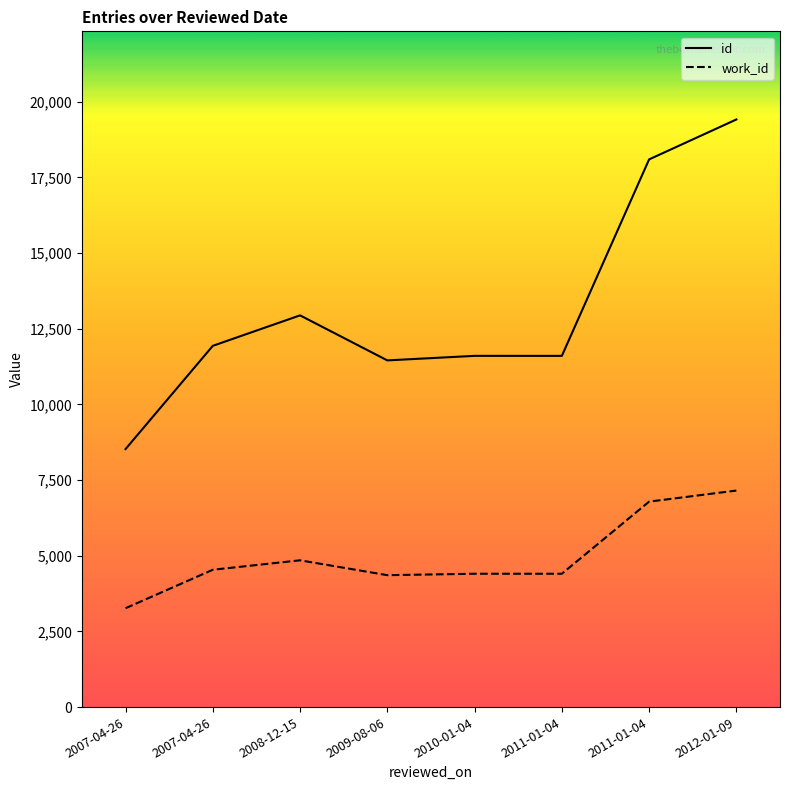

Between 2011-01-04 and 2009-08-06, which is larger?

2011-01-04